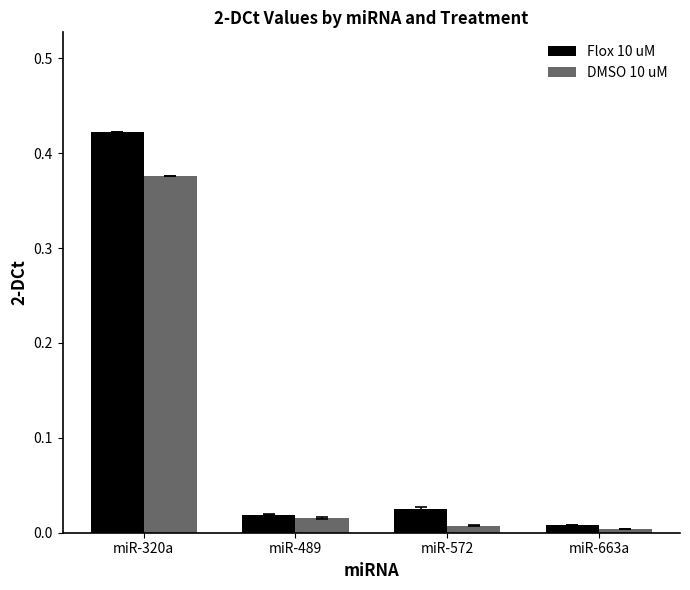

At which category does the chart reach its peak across all series?

miR-320a